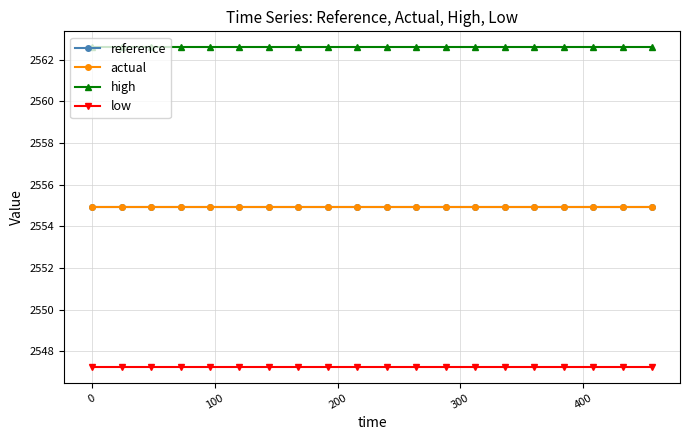

Reading right to left, extract all data points from this chart.

reference: 2554.9	2554.9	2554.9	2554.9	2554.9	2554.9	2554.9	2554.9	2554.9	2554.9	2554.9	2554.9	2554.9	2554.9	2554.9	2554.9	2554.9	2554.9	2554.9	2554.9
actual: 2554.9	2554.9	2554.9	2554.9	2554.9	2554.9	2554.9	2554.9	2554.9	2554.9	2554.9	2554.9	2554.9	2554.9	2554.9	2554.9	2554.9	2554.9	2554.9	2554.9
high: 2562.6	2562.6	2562.6	2562.6	2562.6	2562.6	2562.6	2562.6	2562.6	2562.6	2562.6	2562.6	2562.6	2562.6	2562.6	2562.6	2562.6	2562.6	2562.6	2562.6
low: 2547.3	2547.3	2547.3	2547.3	2547.3	2547.3	2547.3	2547.3	2547.3	2547.3	2547.3	2547.3	2547.3	2547.3	2547.3	2547.3	2547.3	2547.3	2547.3	2547.3